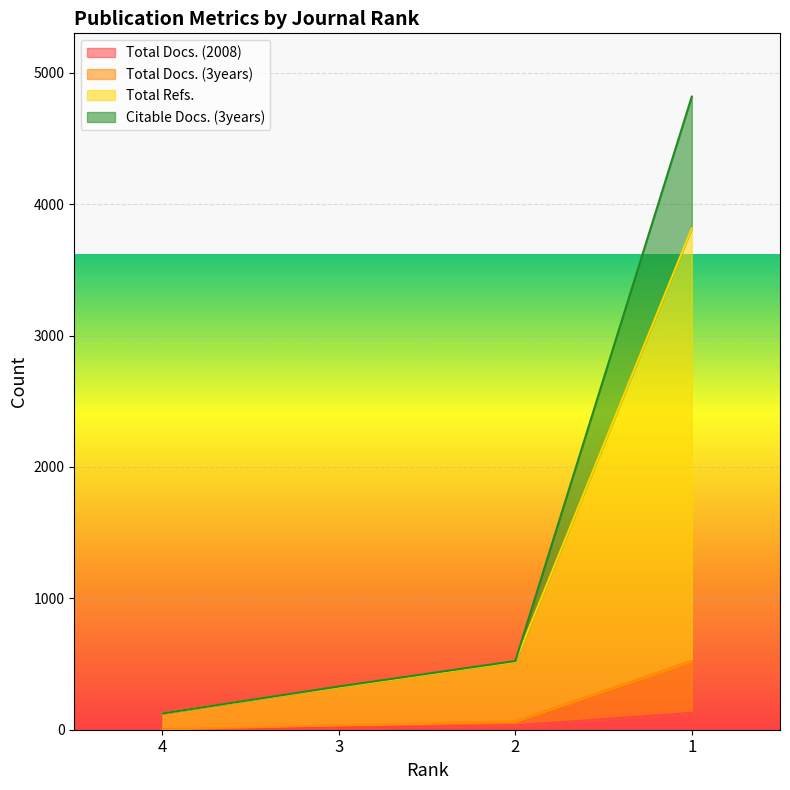

What is the sum of the Total Refs. values at 4 and 3?

447